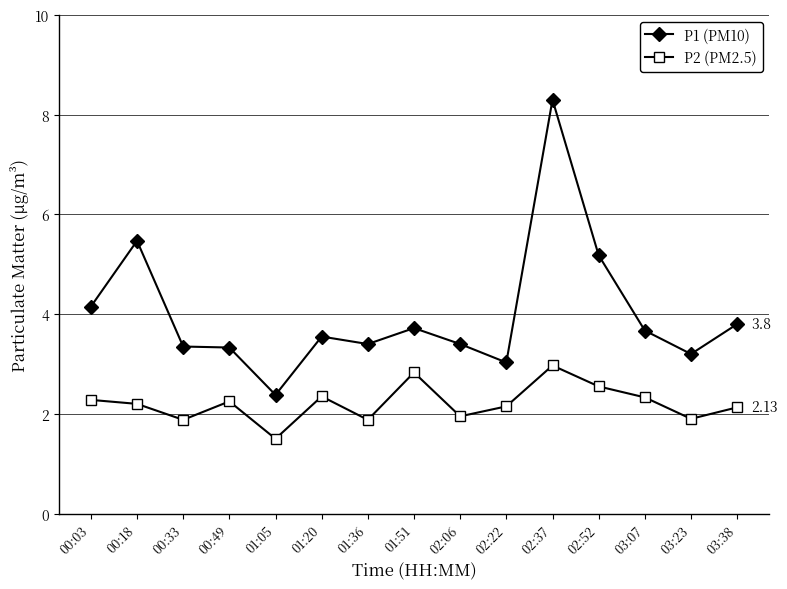

What is the total value across all series at 02:52?

7.7